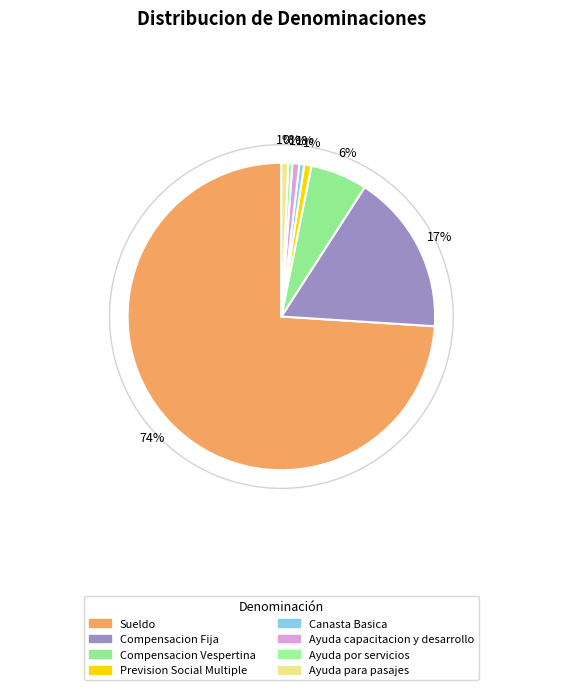

Which category has the smallest portion of the pie?

Ayuda por servicios